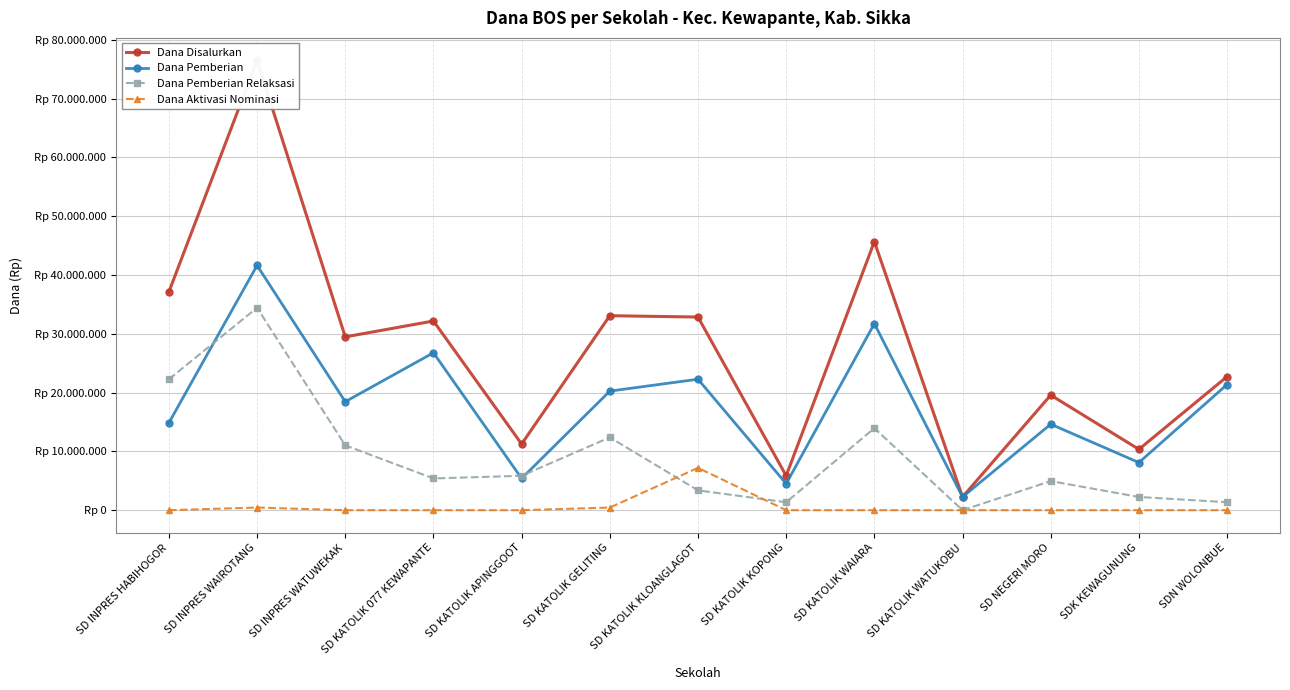

At which category does Dana Disalurkan reach its first local valley?

SD INPRES WATUWEKAK